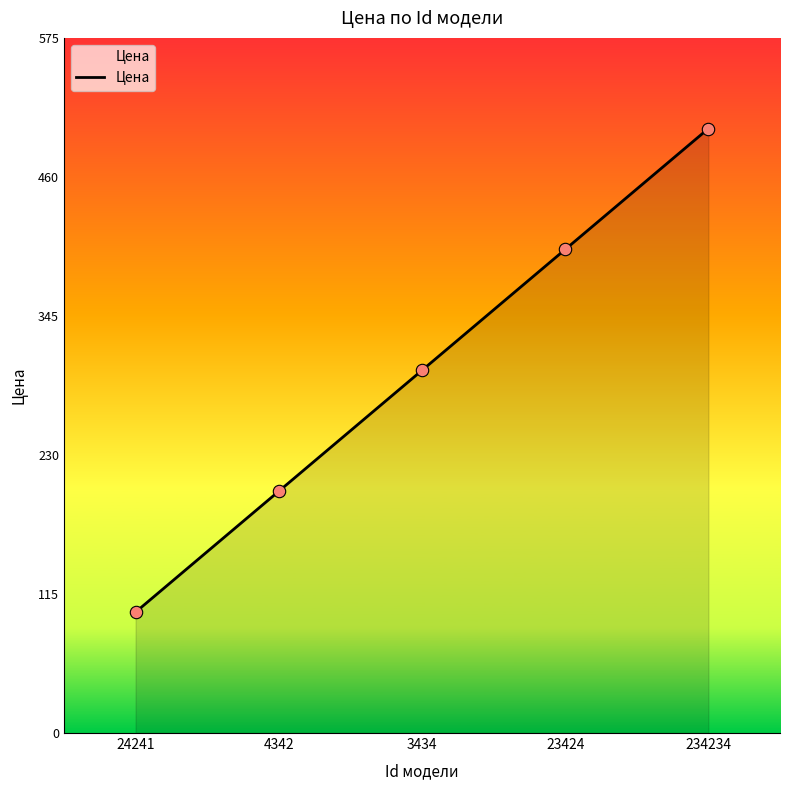

What is the change in value from 24241 to 3434?

+200